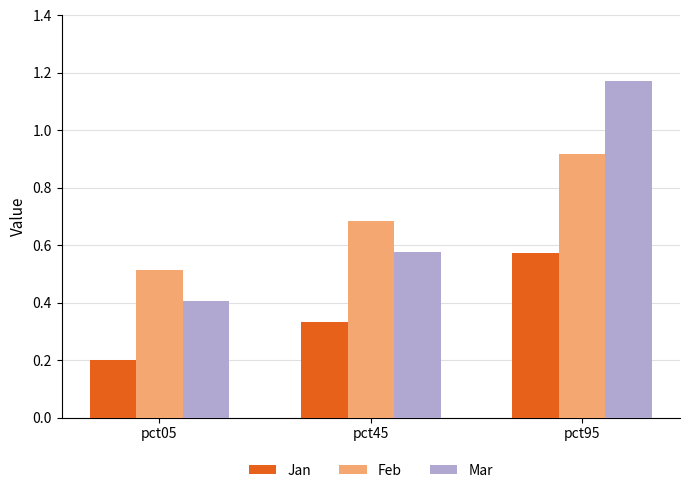

Rank the series at pct95 from highest to lowest value.

Mar, Feb, Jan